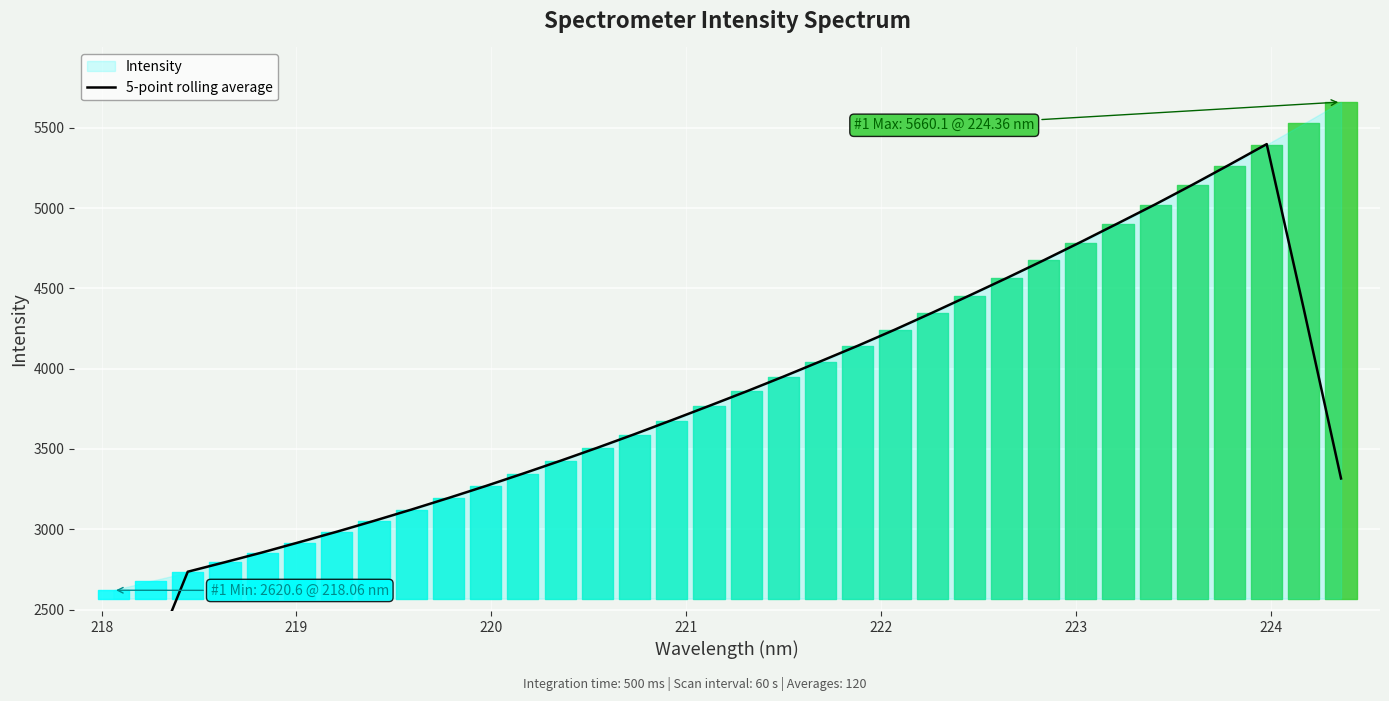

Reading right to left, what are all the values shown in this chart?

3316.4	4368.8	5397.9	5270.2	5144.8	5022.7	4905.3	4788.8	4674.7	4563.7	4455.2	4348.1	4243.3	4142.6	4045.8	3950.5	3857.8	3767.9	3679.4	3592.2	3507.7	3425.9	3346.6	3269.2	3194.8	3122.4	3052.5	2984.8	2920.0	2855.9	2795.2	2735.9	2164.9	1606.0